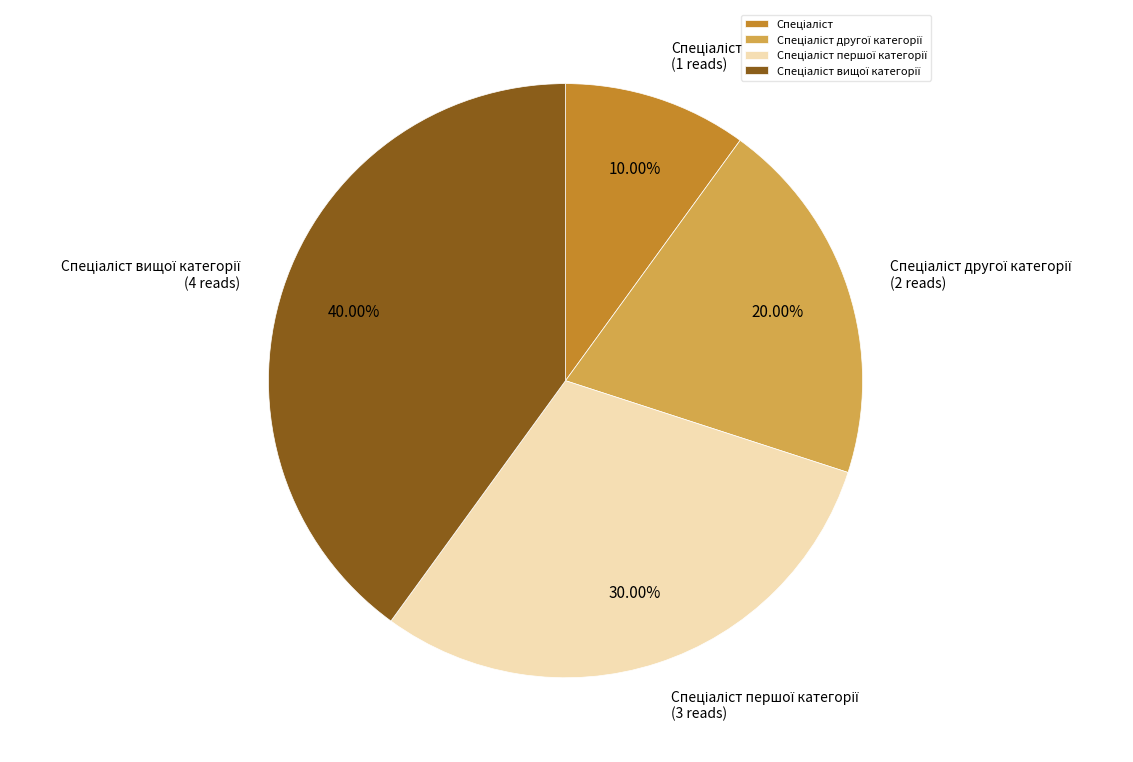

How many slices are in this pie chart?

4